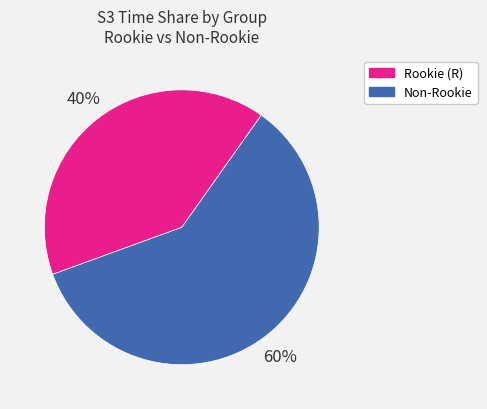

Is there any slice that represents more than half of the pie?

Yes